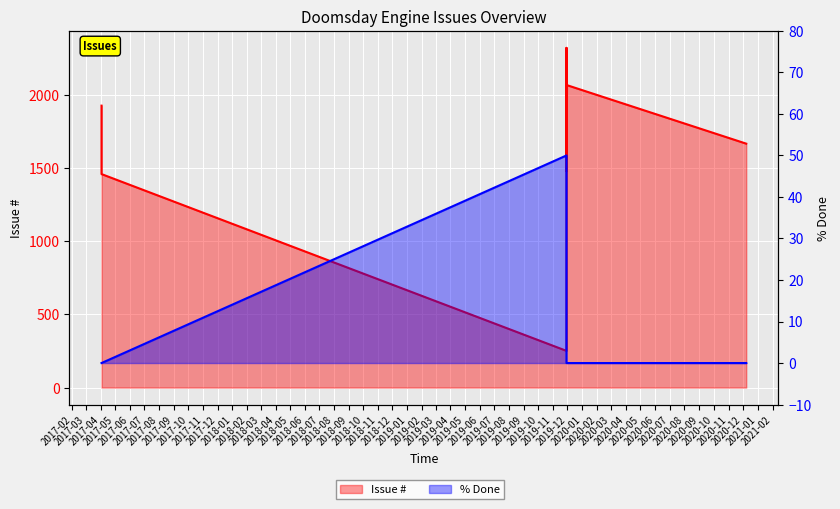

What position from the left is 2017-08?

7